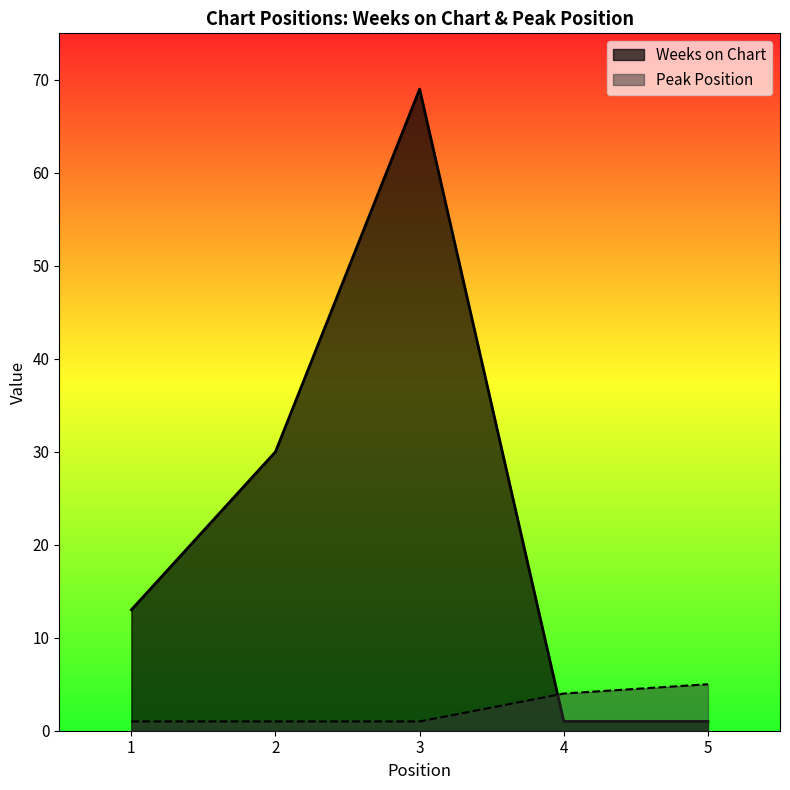

List the series in order of their overall mean, highest first.

Weeks on Chart, Peak Position